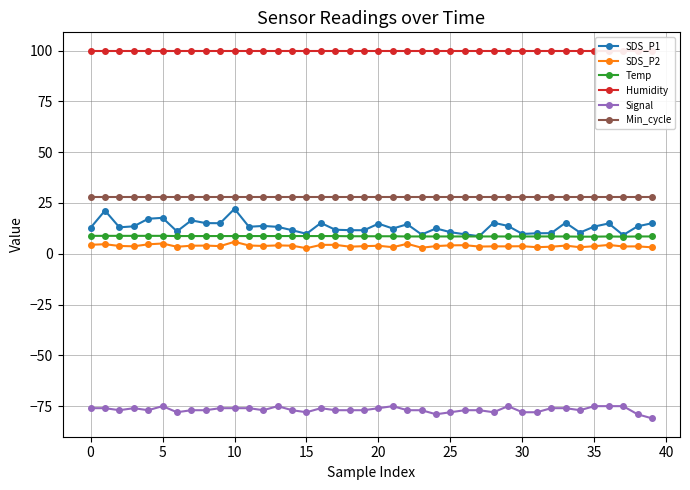

True or false: SDS_P2 and Signal cross at least once.

False